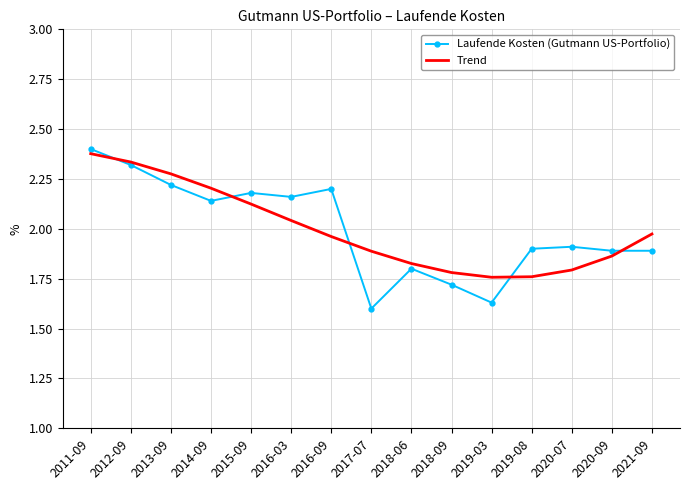

What is the spread (max minus min) of values at 2020-07?

0.1